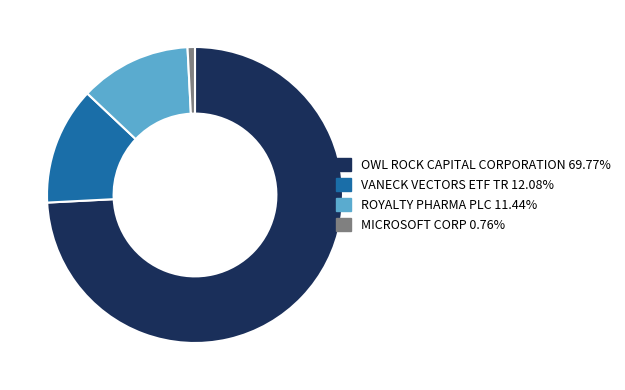

Which category has the biggest portion of the pie?

OWL ROCK CAPITAL CORPORATION